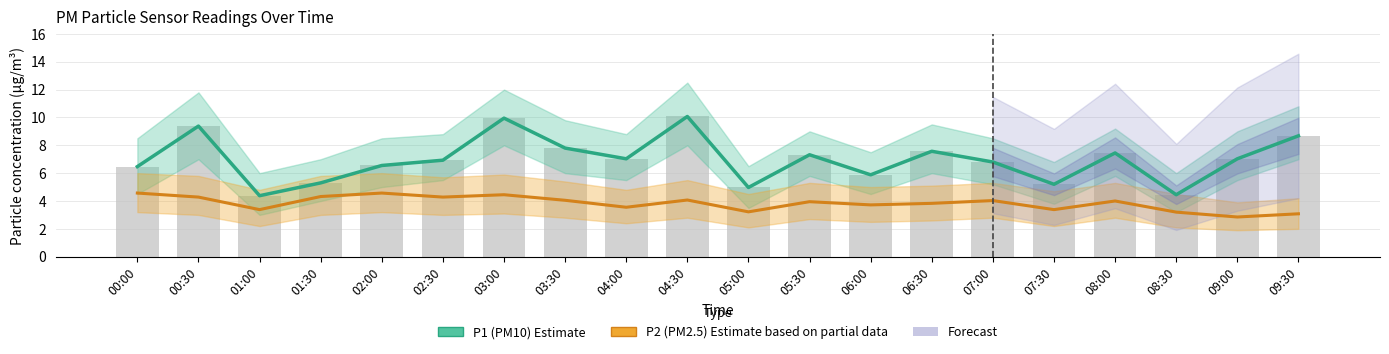

Is it true that P2 (PM2.5) Estimate based on partial data equals 3.1 at 09:30?

True